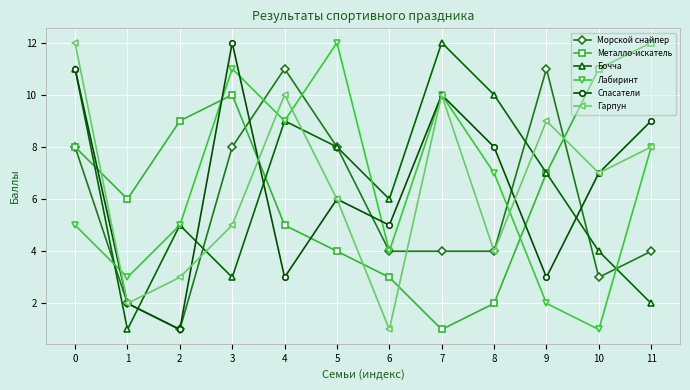

Reading right to left, transcribe all the data shown in this chart.

Морской снайпер: 4	3	11	4	4	4	8	11	8	1	2	8
Металло-искатель: 12	11	7	2	1	3	4	5	10	9	6	8
Бочча: 2	4	7	10	12	6	8	9	3	5	1	11
Лабиринт: 8	1	2	7	10	4	12	9	11	5	3	5
Спасатели: 9	7	3	8	10	5	6	3	12	1	2	11
Гарпун: 8	7	9	4	10	1	6	10	5	3	2	12